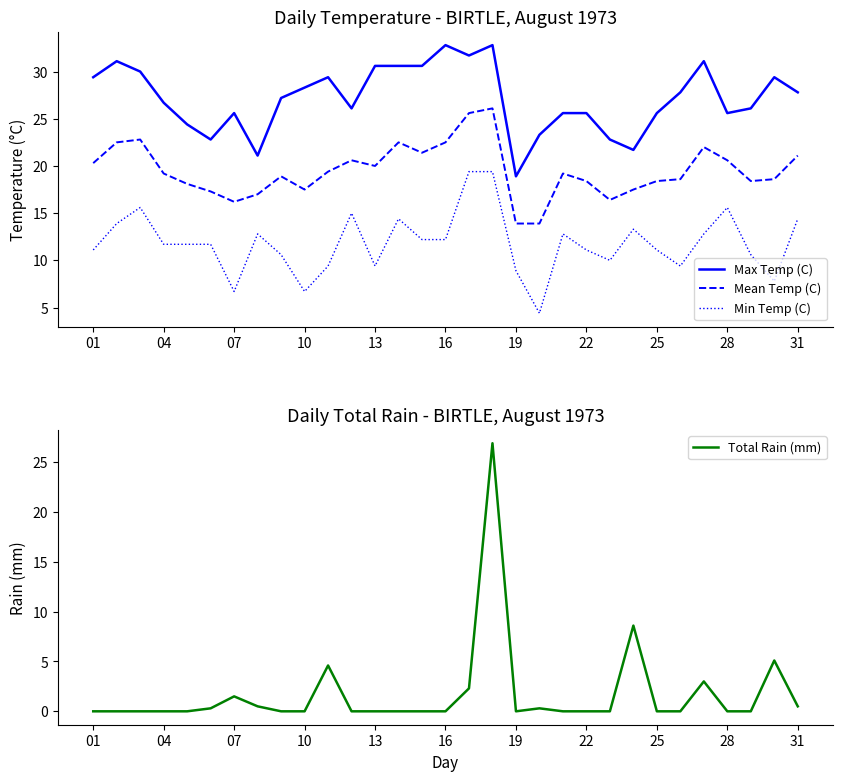

True or false: Min Temp (C) and Max Temp (C) cross at least once.

False